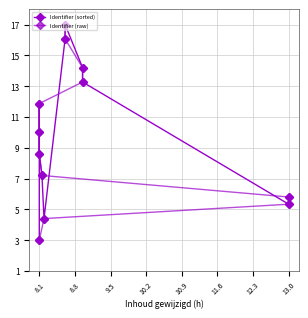

Is this an area chart (filled region under the line)?

No